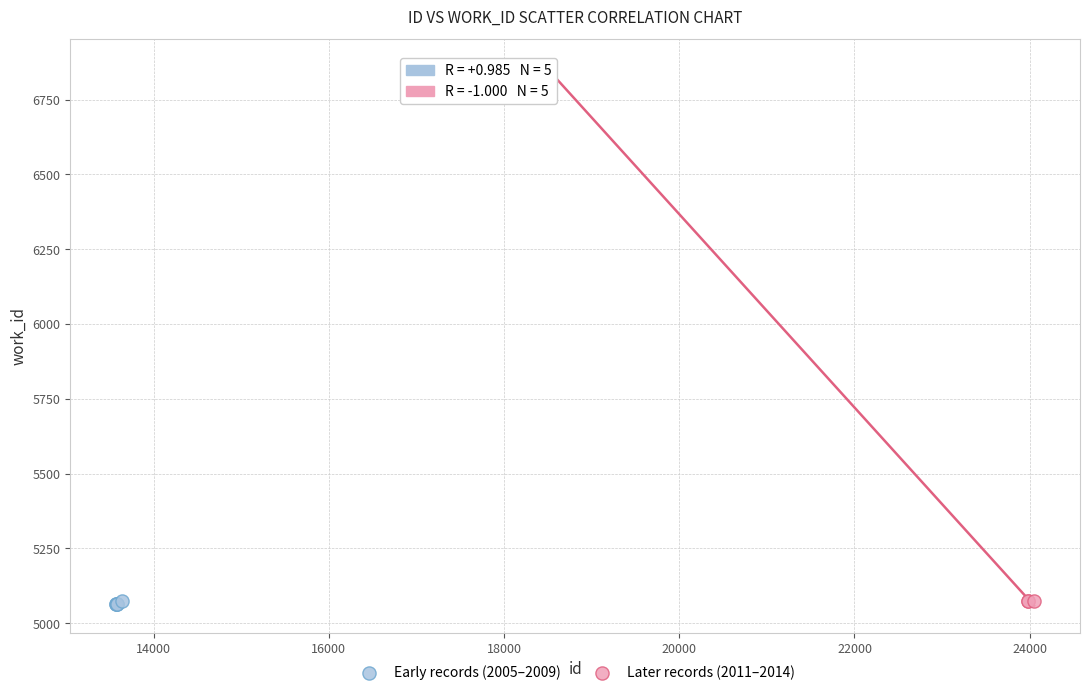

Which series reaches the maximum Y coordinate?

Later records (2011–2014)